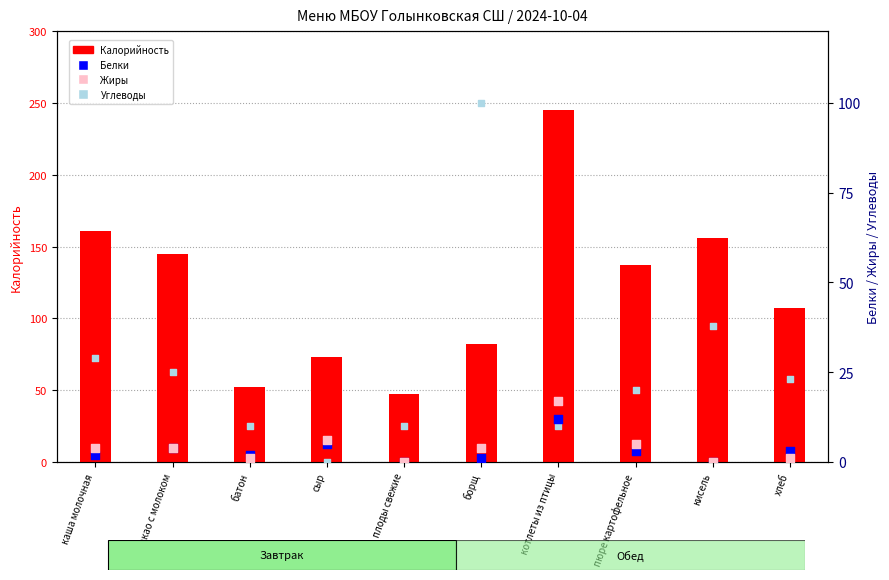

Which series has the widest spread of Y values?

Калорийность